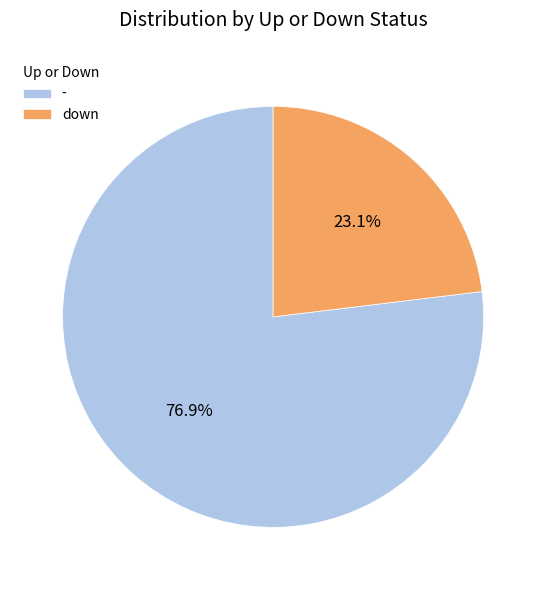

Between down and -, which is larger?

-